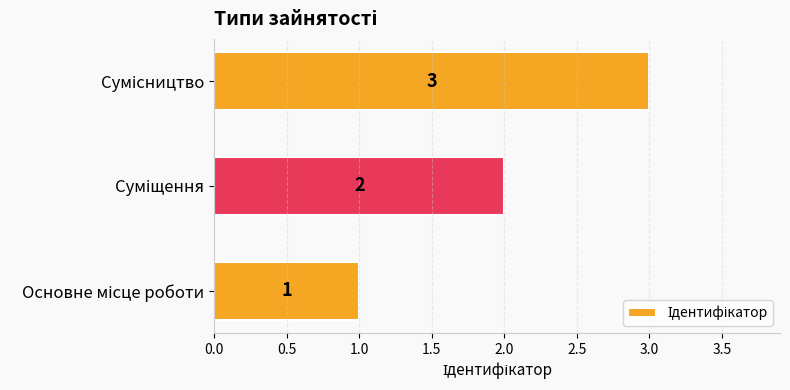

Count the values in the range 1 to 3.

3